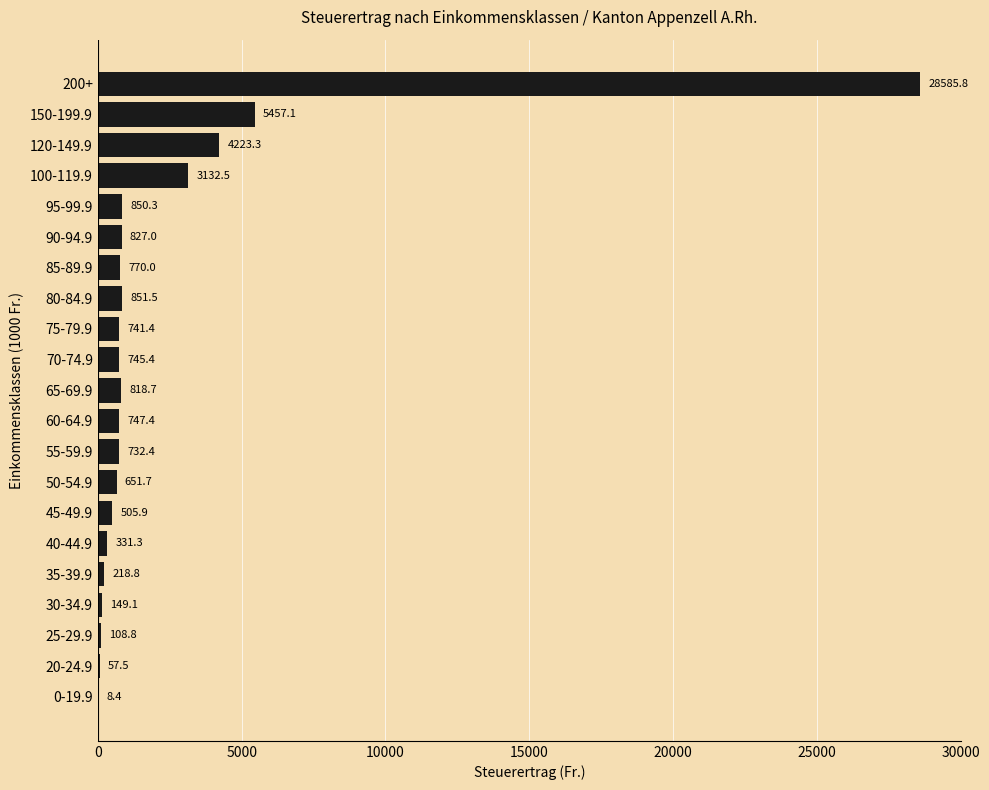

Between 60-64.9 and 200+, which is larger?

200+